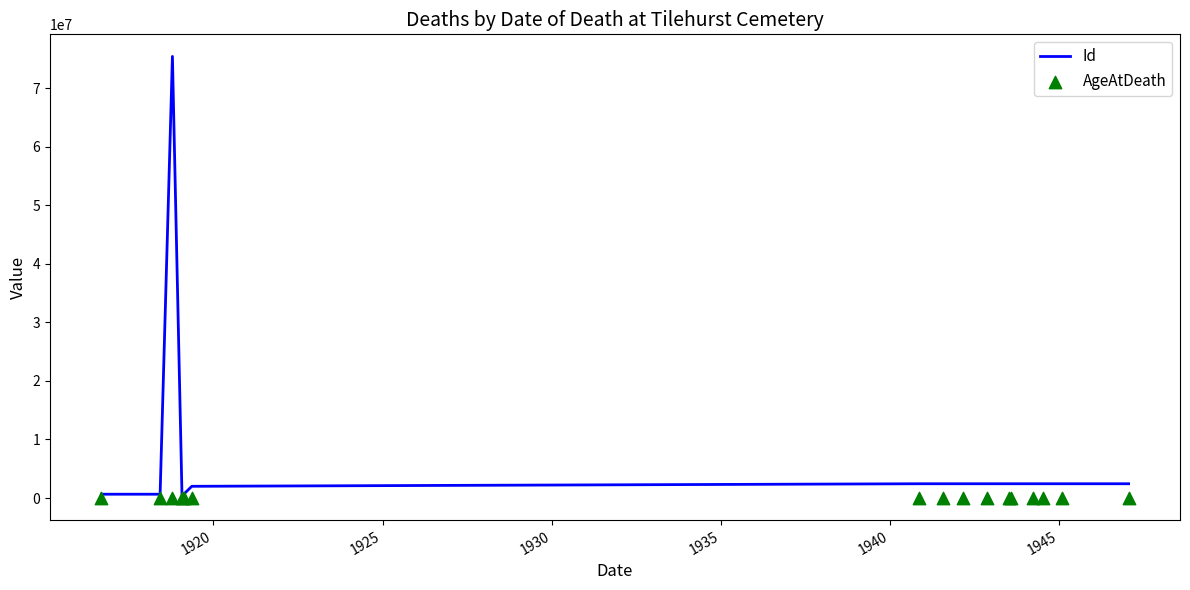

At how many categories does at least one series exceed 15721417?

1